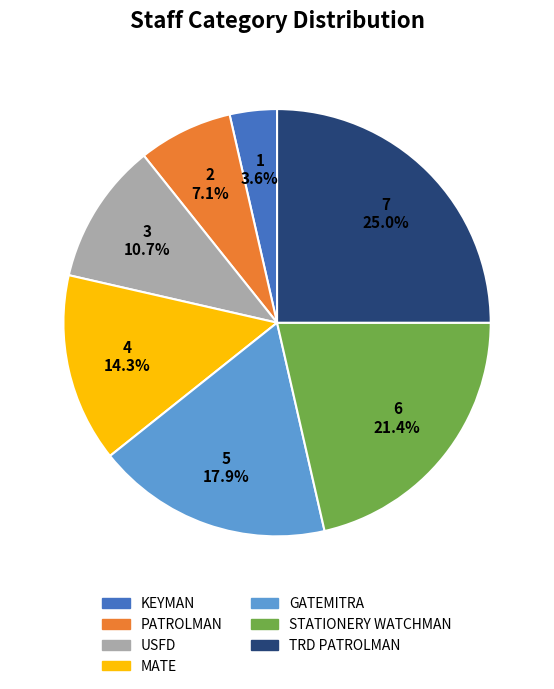

Between MATE and PATROLMAN, which is larger?

MATE